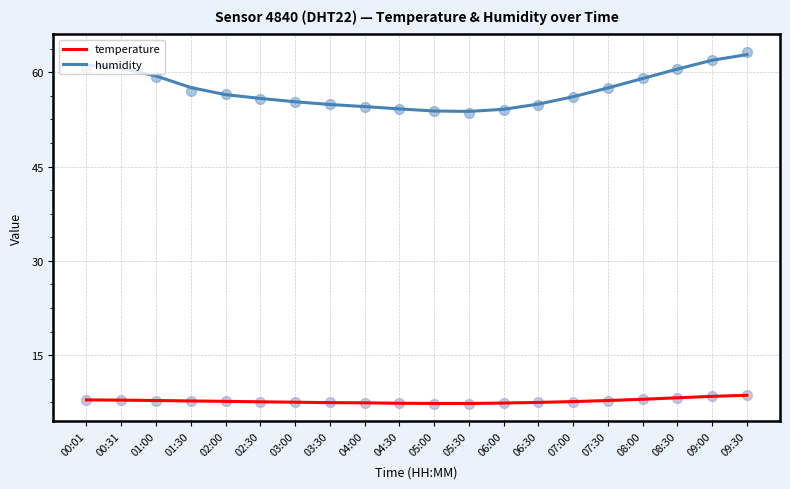

Which series has the largest total across all categories?

humidity